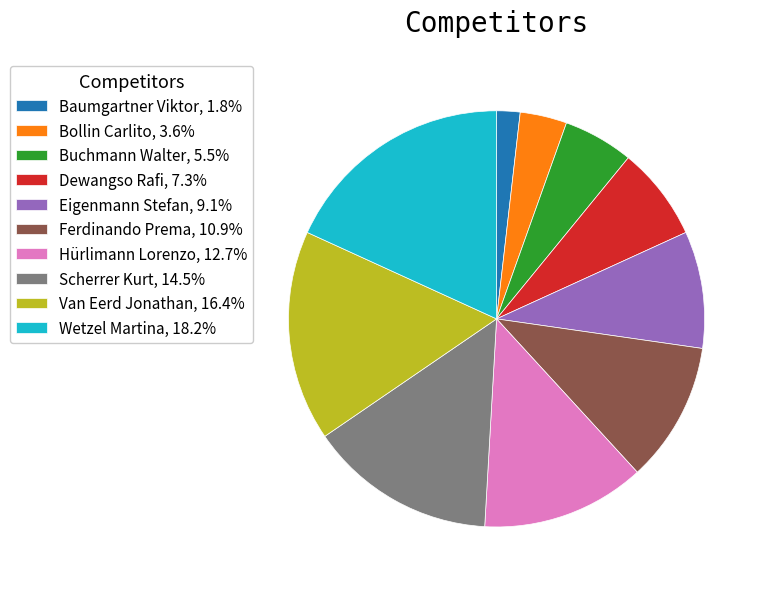

Does any single category account for the majority?

No